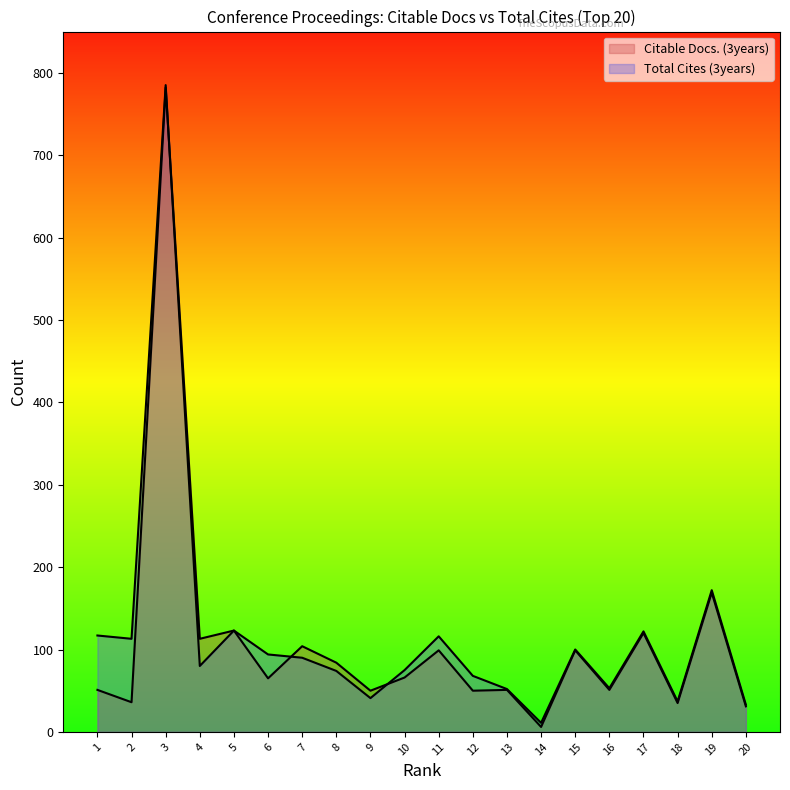

What is the sum of all Total Cites (3years) values?

2356